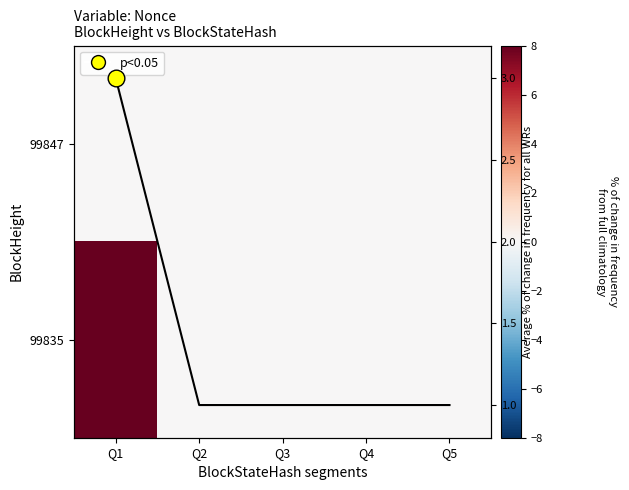

At how many categories does at least one series exceed 1?

1